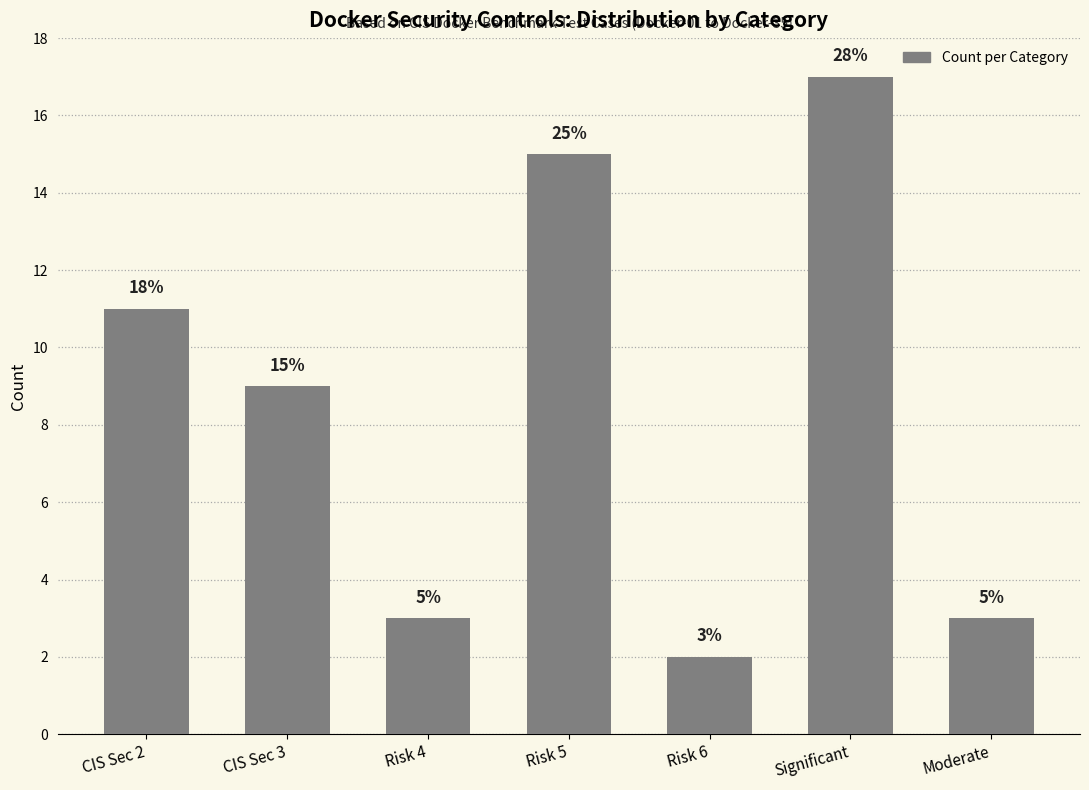

Reading left to right, what are all the values shown in this chart?

11	9	3	15	2	17	3